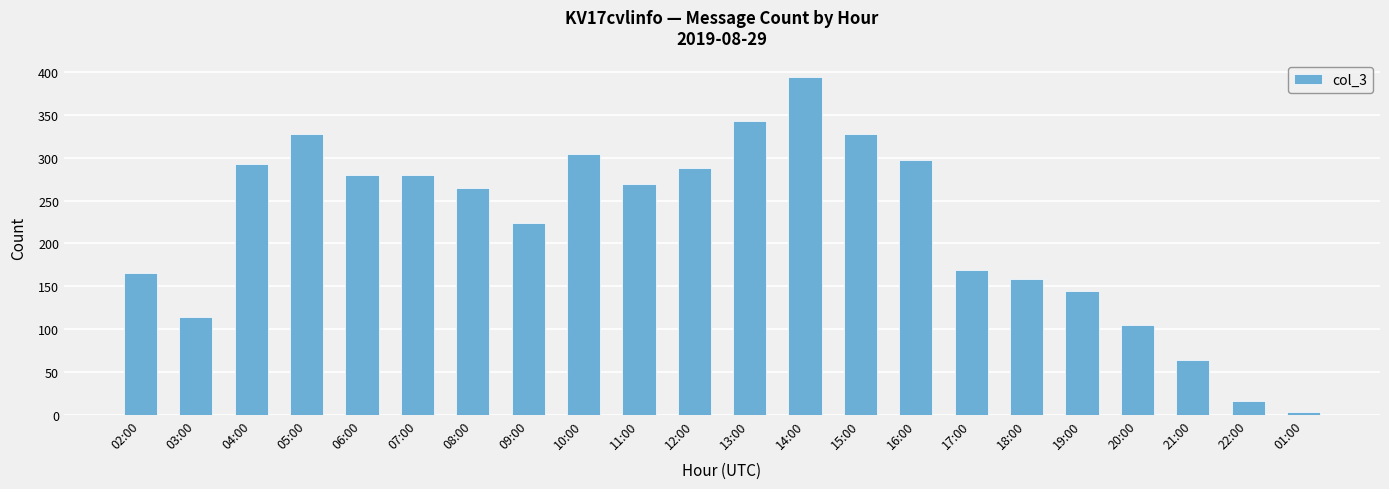

What is the smallest value displayed?

3